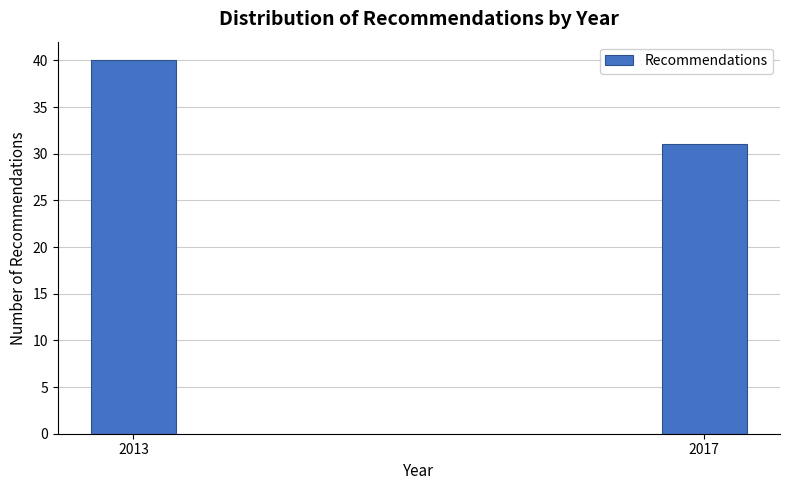

Reading left to right, what are all the values shown in this chart?

2013=40	2017=31